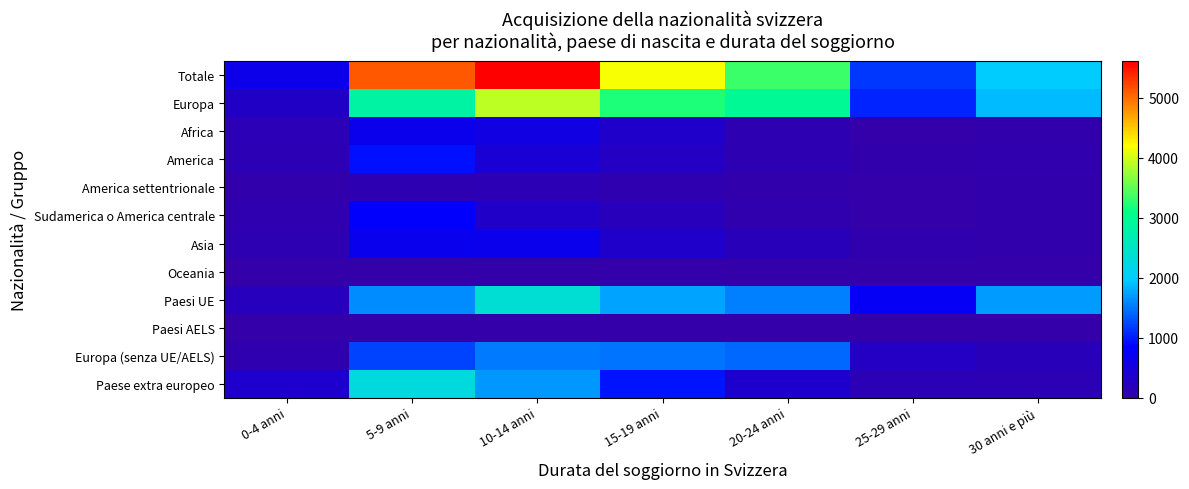

Which label corresponds to the smallest value in the chart?

30 anni e più